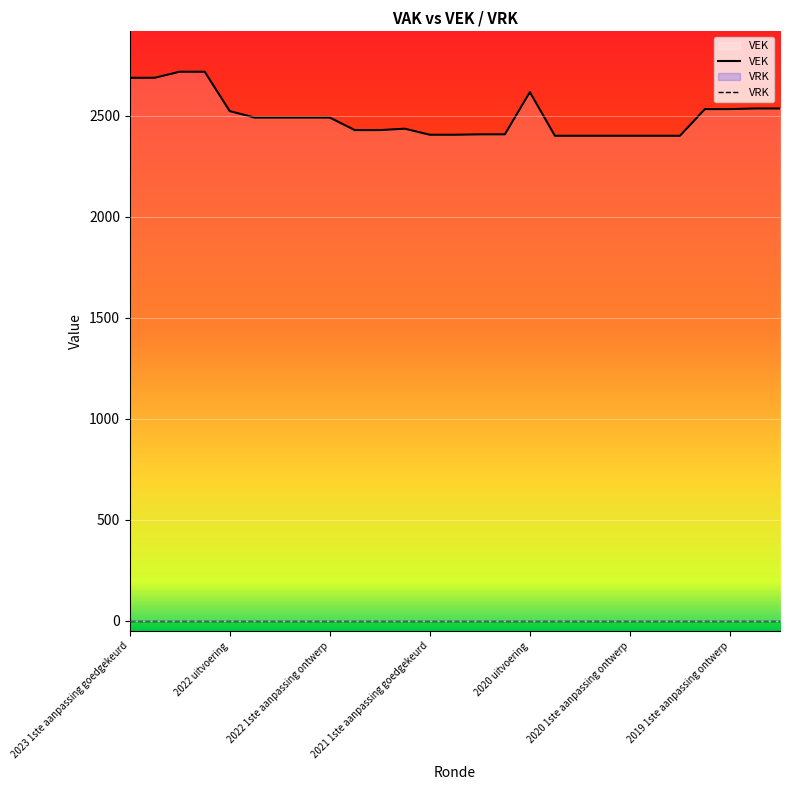

What is the ratio of the value at 2020 1ste aanpassing ontwerp to the value at 2020 2de aanpassing goedgekeurd?

1.0